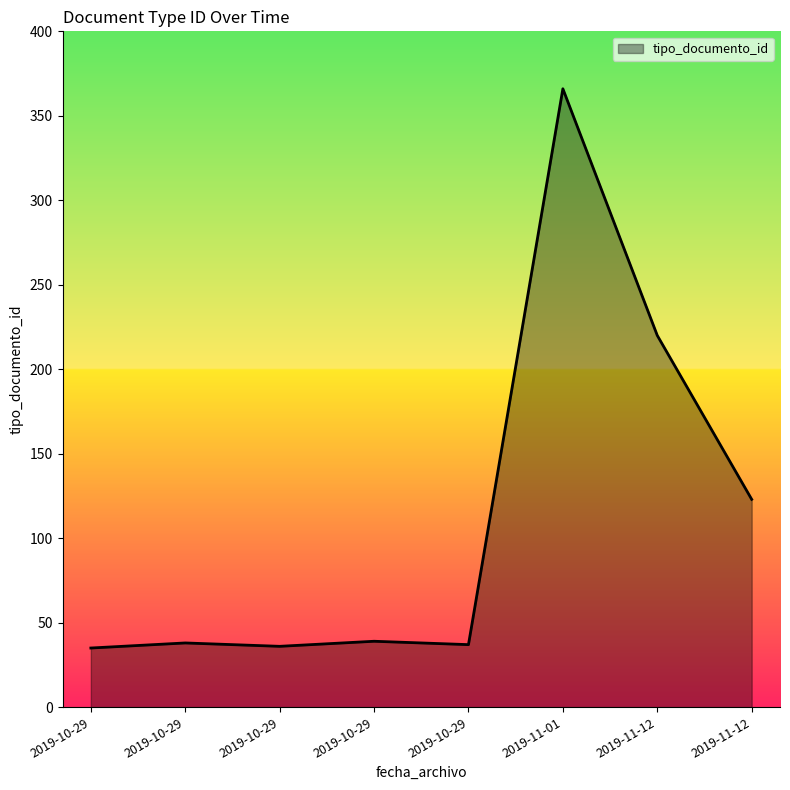

Which has a higher value, 2019-10-29 or 2019-10-29?

2019-10-29